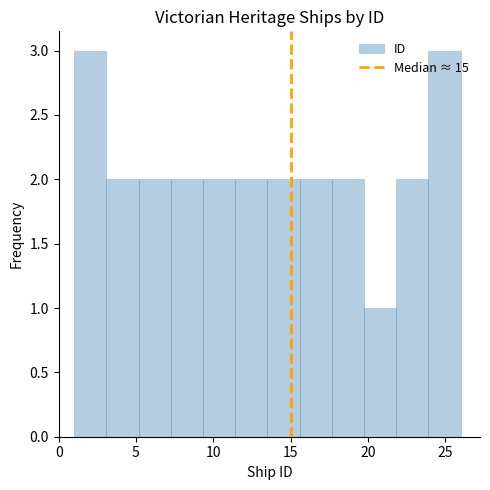

Reading left to right, list every bar in this chart as the range it spans on the x-axis followed by its height. Neither the bar edges nor the heights are printed on the chart, so give them approximately, as read against the axes.

1.0 to 3.0: 3
3.0 to 5.0: 2
5.0 to 7.5: 2
7.5 to 9.5: 2
9.5 to 11.5: 2
11.5 to 13.5: 2
13.5 to 15.5: 2
15.5 to 17.5: 2
17.5 to 20.0: 2
20.0 to 22.0: 1
22.0 to 24.0: 2
24.0 to 26.0: 3